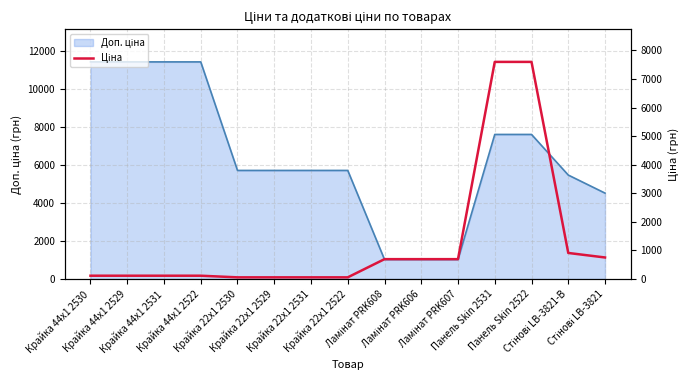

Which label corresponds to the largest value in the chart?

Панель Skin 2531